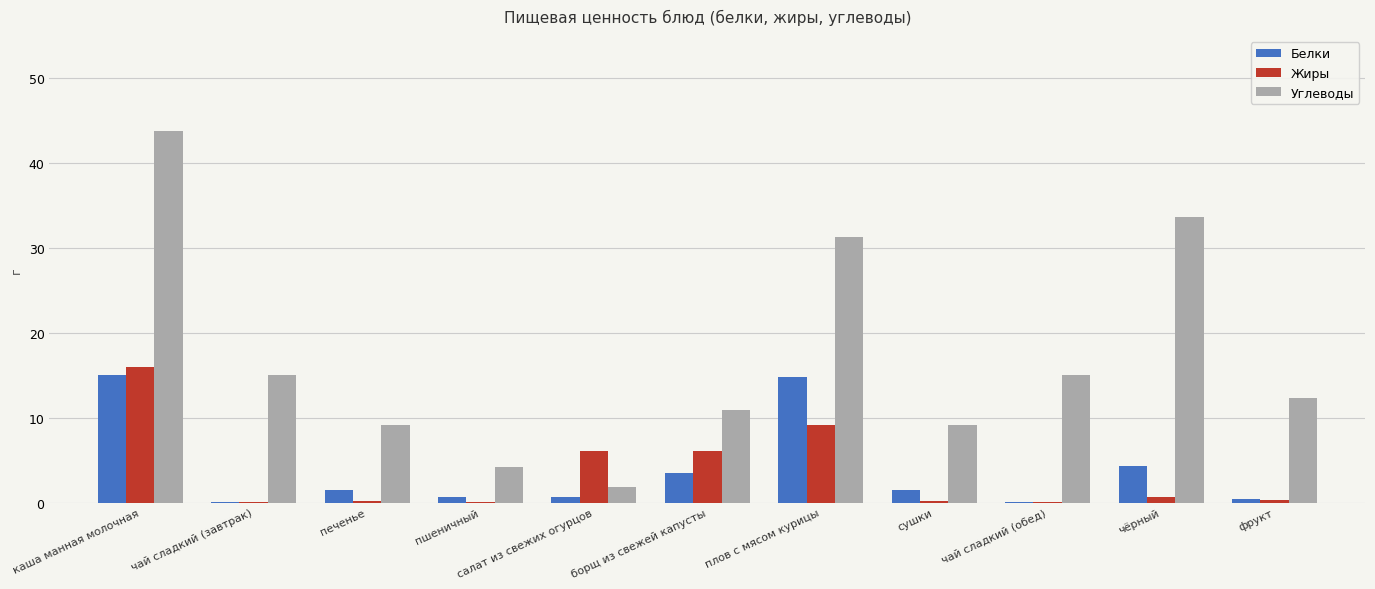

What is the sum of all Жиры values?

39.0